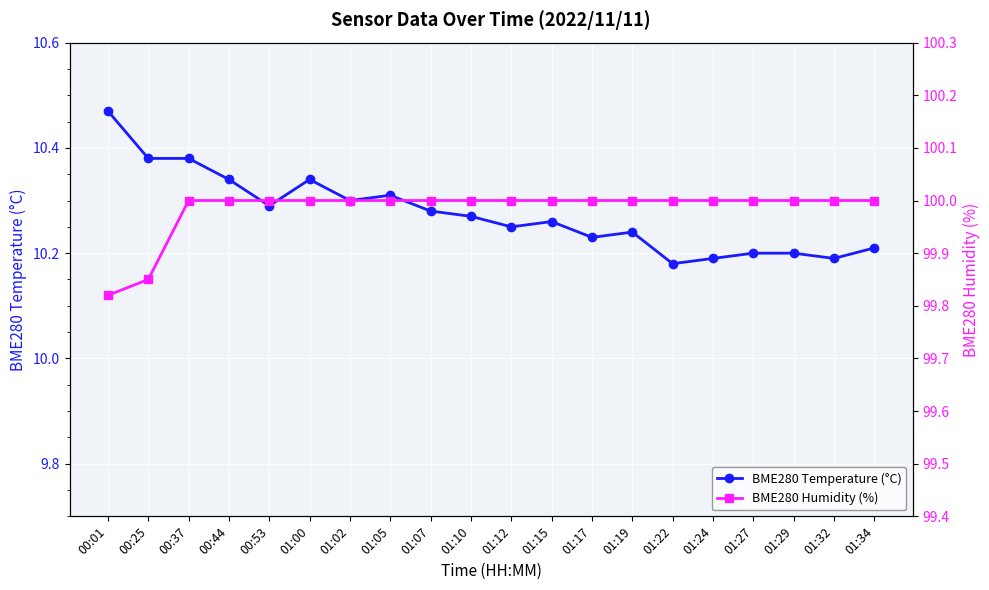

True or false: BME280 Humidity (%) and BME280 Temperature (°C) cross at least once.

False